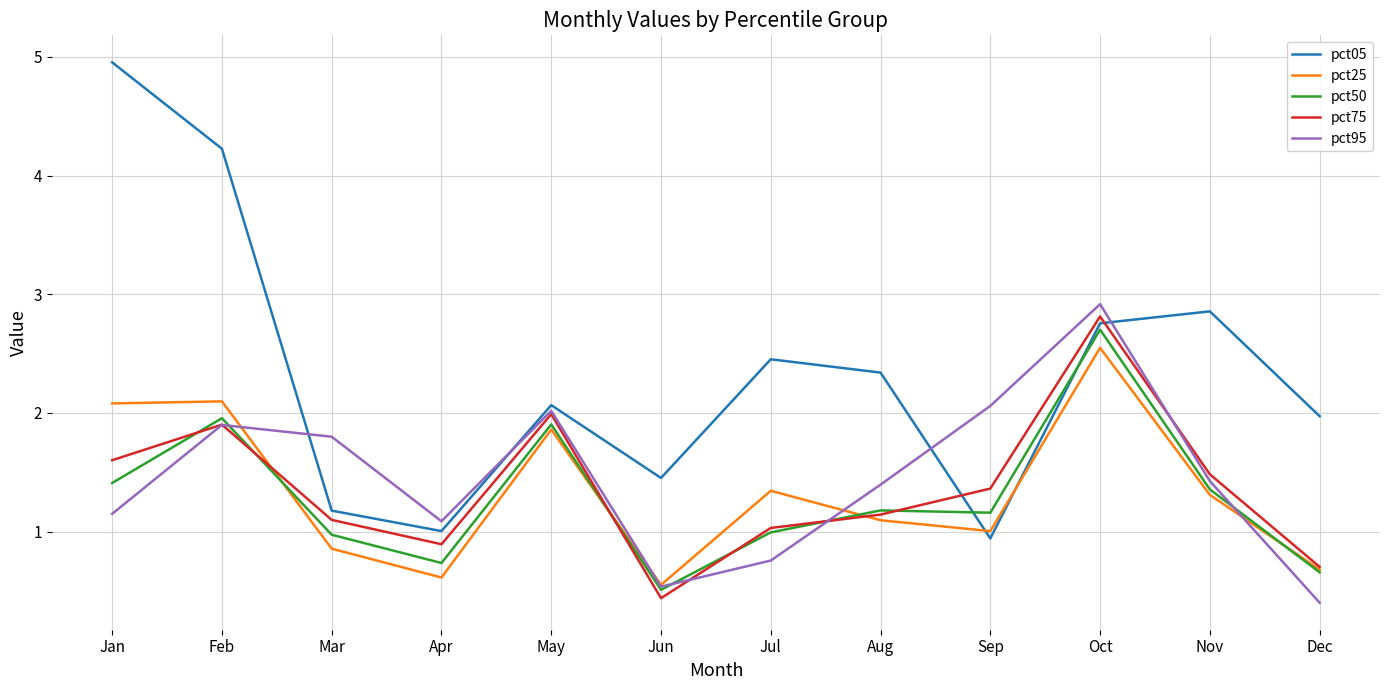

Which label corresponds to the largest value in the chart?

Jan